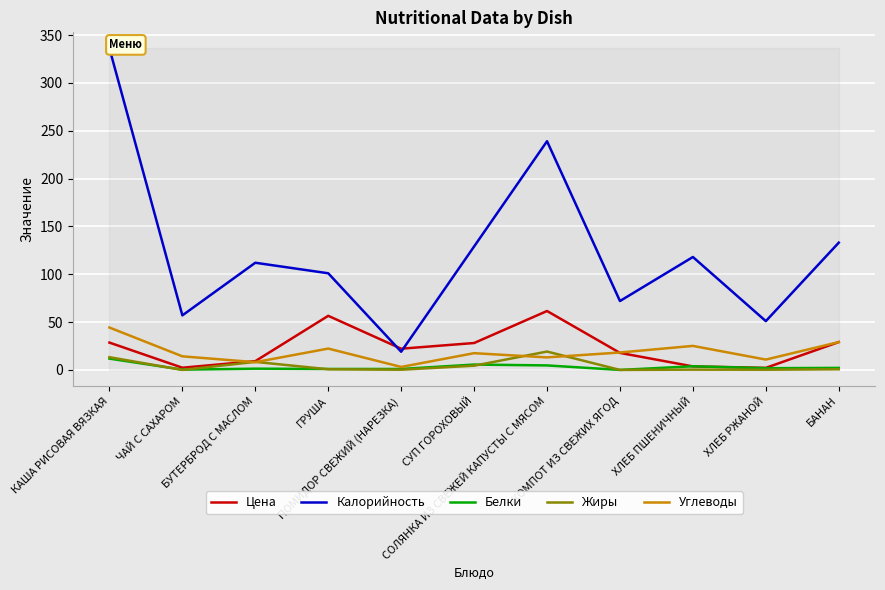

At which label does Белки reach its peak?

КАША РИСОВАЯ ВЯЗКАЯ